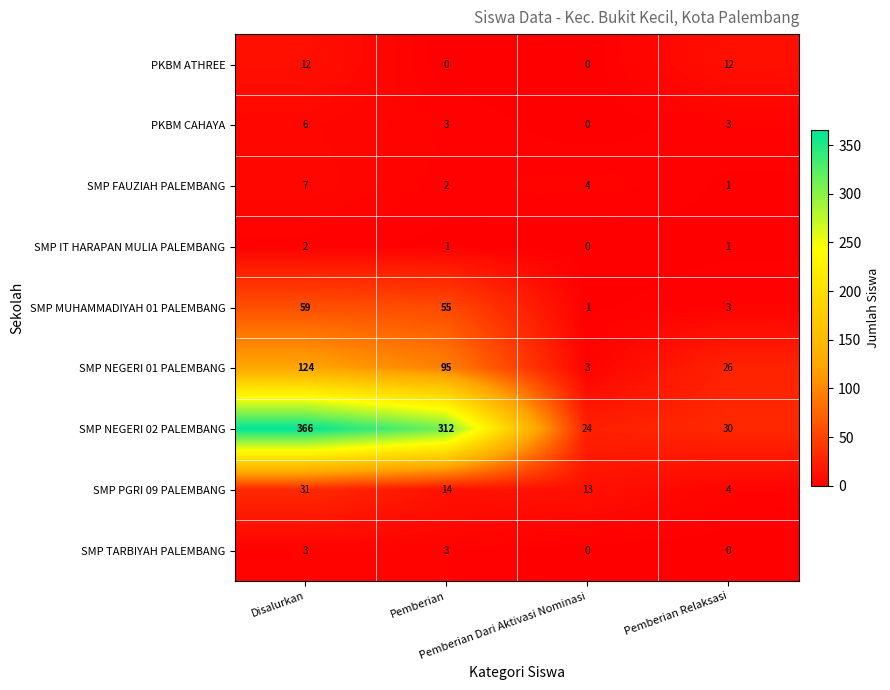

What is the difference between the maximum and minimum values in the SMP NEGERI 02 PALEMBANG series?

342